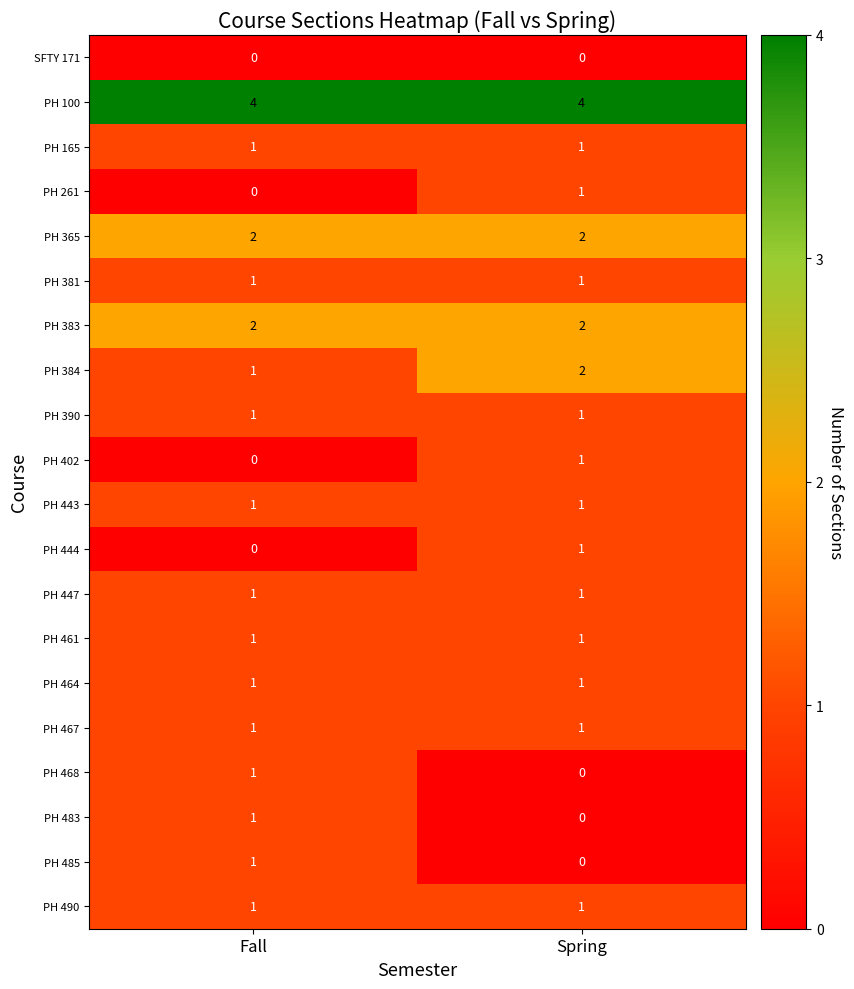

Which series has the largest total across all categories?

PH 100